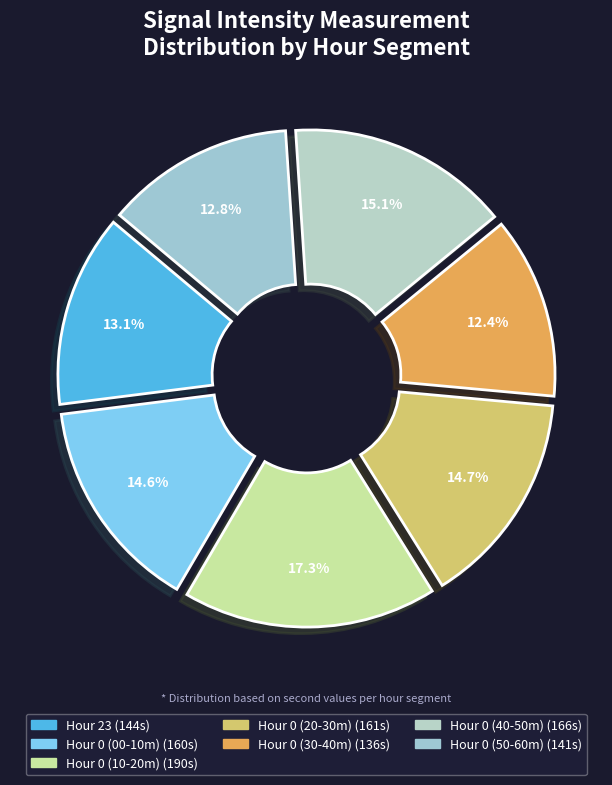

Count the number of slices in the pie.

7